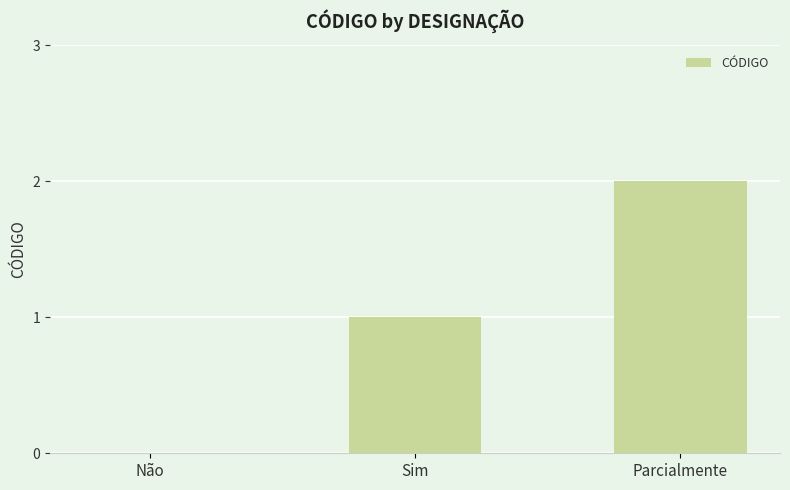

What is the sum of the values at Parcialmente and Sim?

3